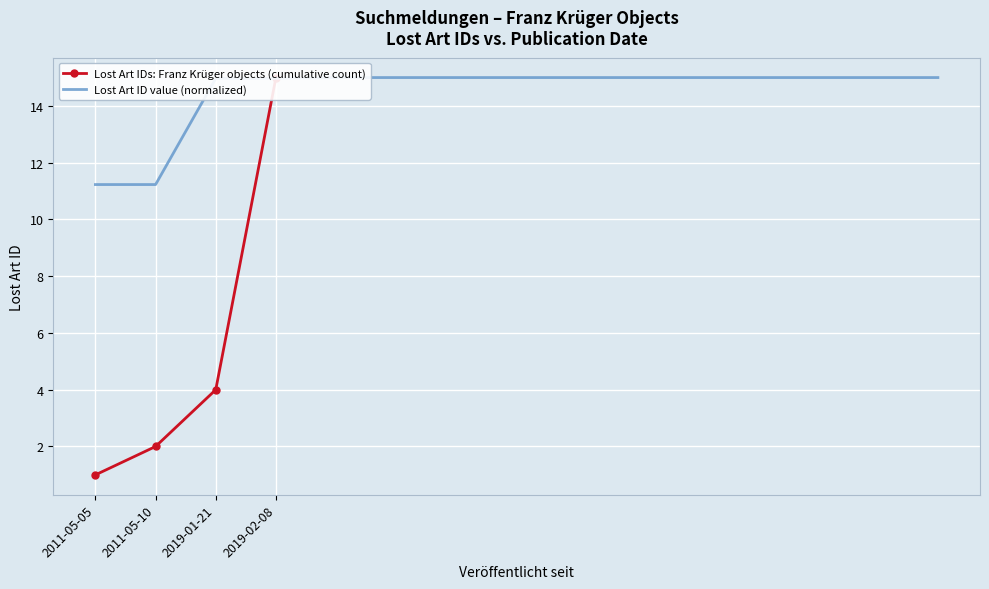

What is the highest value of the Lost Art ID value (normalized) series?

15.0